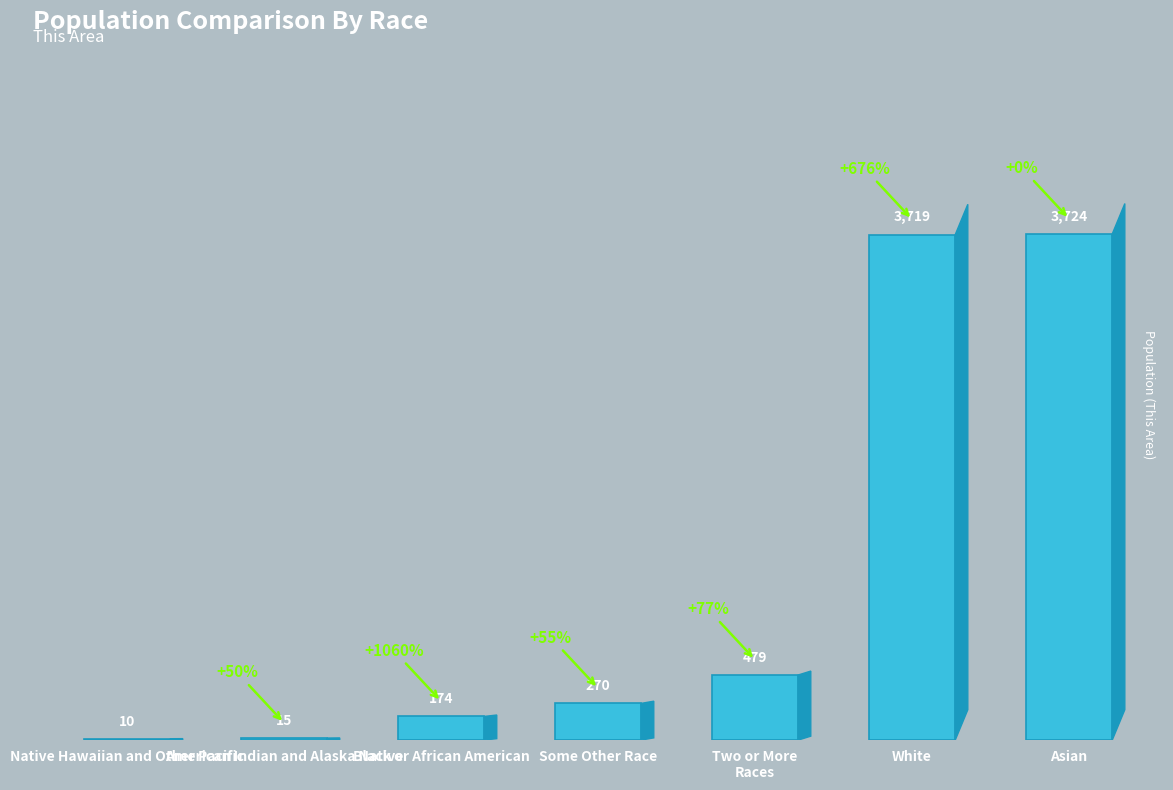

What is the greatest value displayed?

3724